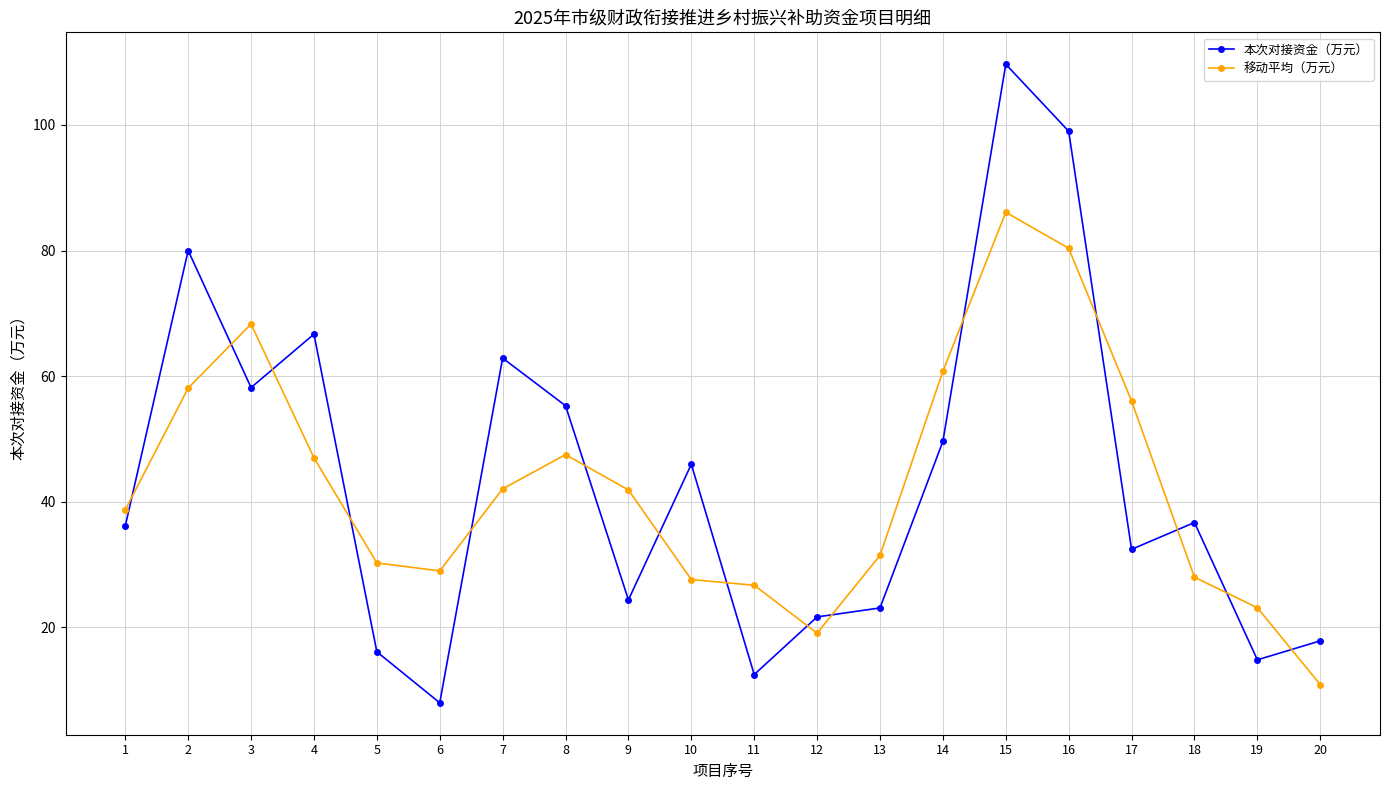

At which category does the chart reach its minimum across all series?

6